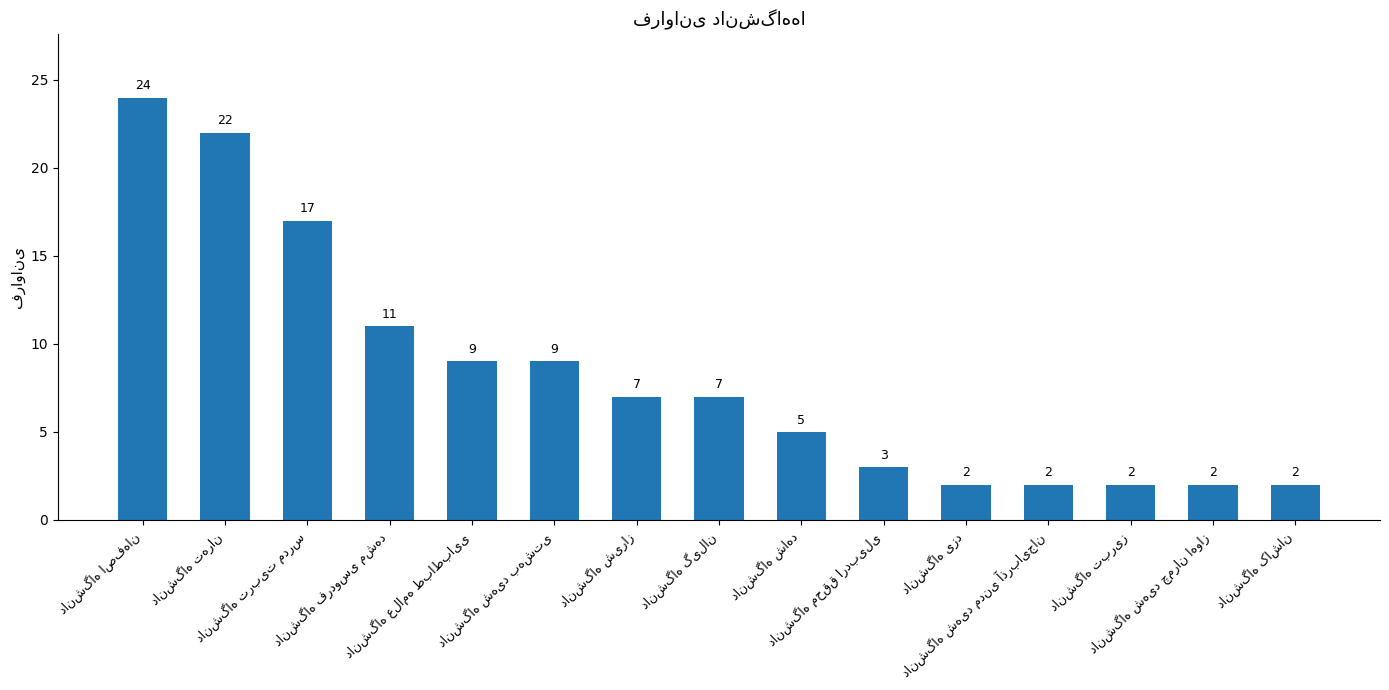

What is the difference between the second highest and minimum values?

20